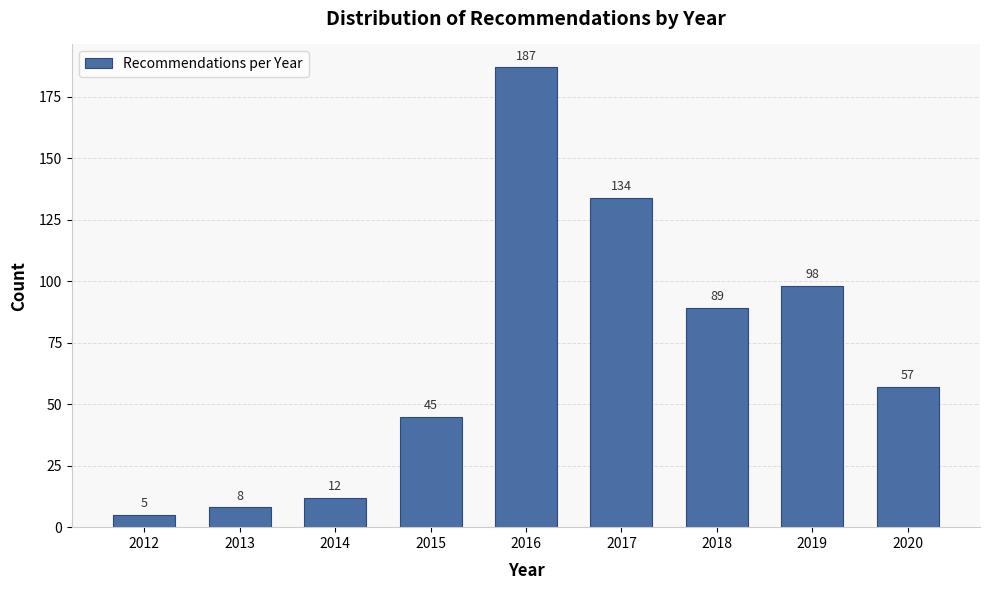

Reading left to right, list all the values displayed in this chart.

5	8	12	45	187	134	89	98	57